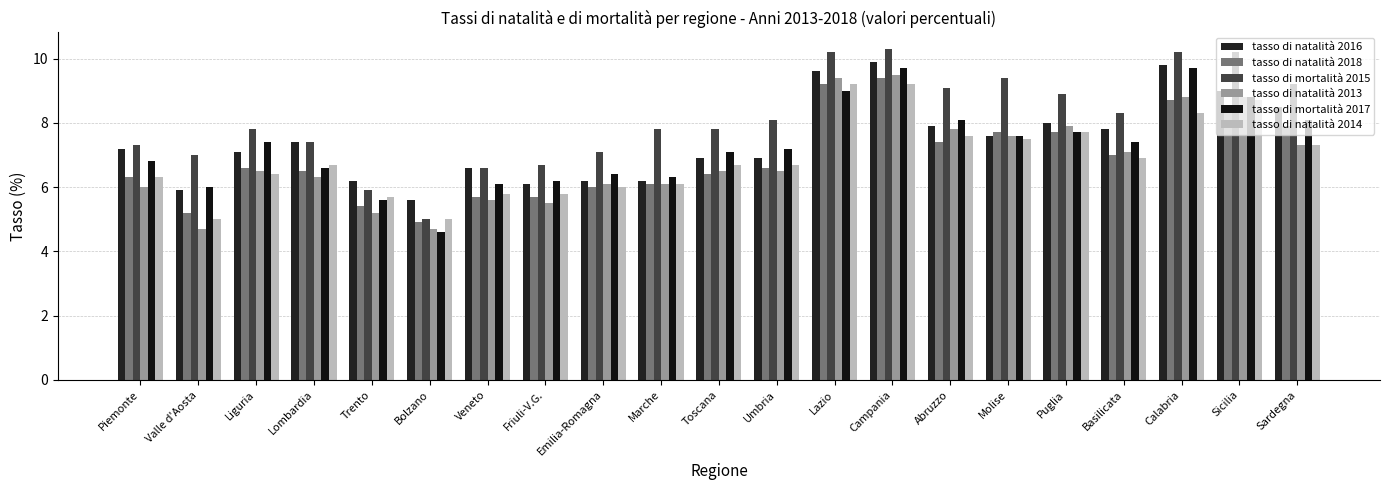

Reading left to right, transcribe all the data shown in this chart.

tasso di natalità 2016: Piemonte=7.2	Valle d'Aosta=5.9	Liguria=7.1	Lombardia=7.4	Trento=6.2	Bolzano=5.6	Veneto=6.6	Friuli-V.G.=6.1	Emilia-Romagna=6.2	Marche=6.2	Toscana=6.9	Umbria=6.9	Lazio=9.6	Campania=9.9	Abruzzo=7.9	Molise=7.6	Puglia=8.0	Basilicata=7.8	Calabria=9.8	Sicilia=9.0	Sardegna=8.5
tasso di natalità 2018: Piemonte=6.3	Valle d'Aosta=5.2	Liguria=6.6	Lombardia=6.5	Trento=5.4	Bolzano=4.9	Veneto=5.7	Friuli-V.G.=5.7	Emilia-Romagna=6.0	Marche=6.1	Toscana=6.4	Umbria=6.6	Lazio=9.2	Campania=9.4	Abruzzo=7.4	Molise=7.7	Puglia=7.7	Basilicata=7.0	Calabria=8.7	Sicilia=8.5	Sardegna=7.9
tasso di mortalità 2015: Piemonte=7.3	Valle d'Aosta=7.0	Liguria=7.8	Lombardia=7.4	Trento=5.9	Bolzano=5.0	Veneto=6.6	Friuli-V.G.=6.7	Emilia-Romagna=7.1	Marche=7.8	Toscana=7.8	Umbria=8.1	Lazio=10.2	Campania=10.3	Abruzzo=9.1	Molise=9.4	Puglia=8.9	Basilicata=8.3	Calabria=10.2	Sicilia=10.2	Sardegna=9.2
tasso di natalità 2013: Piemonte=6.0	Valle d'Aosta=4.7	Liguria=6.5	Lombardia=6.3	Trento=5.2	Bolzano=4.7	Veneto=5.6	Friuli-V.G.=5.5	Emilia-Romagna=6.1	Marche=6.1	Toscana=6.5	Umbria=6.5	Lazio=9.4	Campania=9.5	Abruzzo=7.8	Molise=7.6	Puglia=7.9	Basilicata=7.1	Calabria=8.8	Sicilia=8.8	Sardegna=7.3
tasso di mortalità 2017: Piemonte=6.8	Valle d'Aosta=6.0	Liguria=7.4	Lombardia=6.6	Trento=5.6	Bolzano=4.6	Veneto=6.1	Friuli-V.G.=6.2	Emilia-Romagna=6.4	Marche=6.3	Toscana=7.1	Umbria=7.2	Lazio=9.0	Campania=9.7	Abruzzo=8.1	Molise=7.6	Puglia=7.7	Basilicata=7.4	Calabria=9.7	Sicilia=8.8	Sardegna=8.1
tasso di natalità 2014: Piemonte=6.3	Valle d'Aosta=5.0	Liguria=6.4	Lombardia=6.7	Trento=5.7	Bolzano=5.0	Veneto=5.8	Friuli-V.G.=5.8	Emilia-Romagna=6.0	Marche=6.1	Toscana=6.7	Umbria=6.7	Lazio=9.2	Campania=9.2	Abruzzo=7.6	Molise=7.5	Puglia=7.7	Basilicata=6.9	Calabria=8.3	Sicilia=8.7	Sardegna=7.3